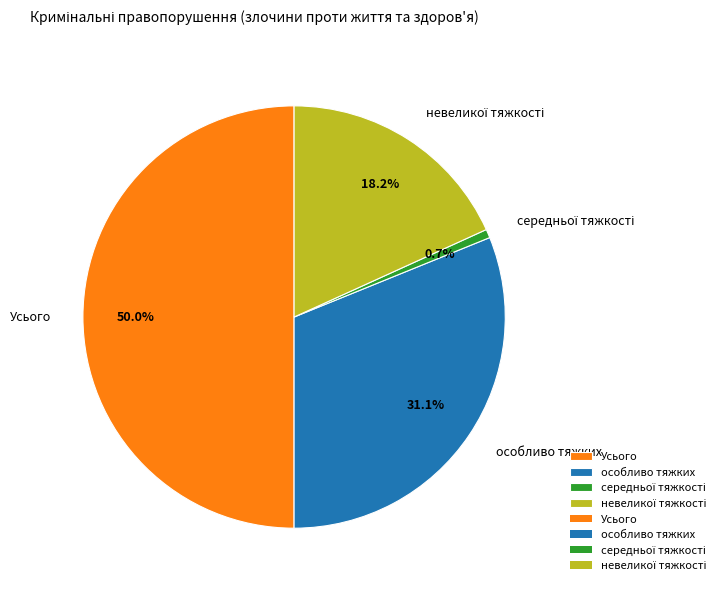

What percentage is NOT represented by Усього?

50.0%